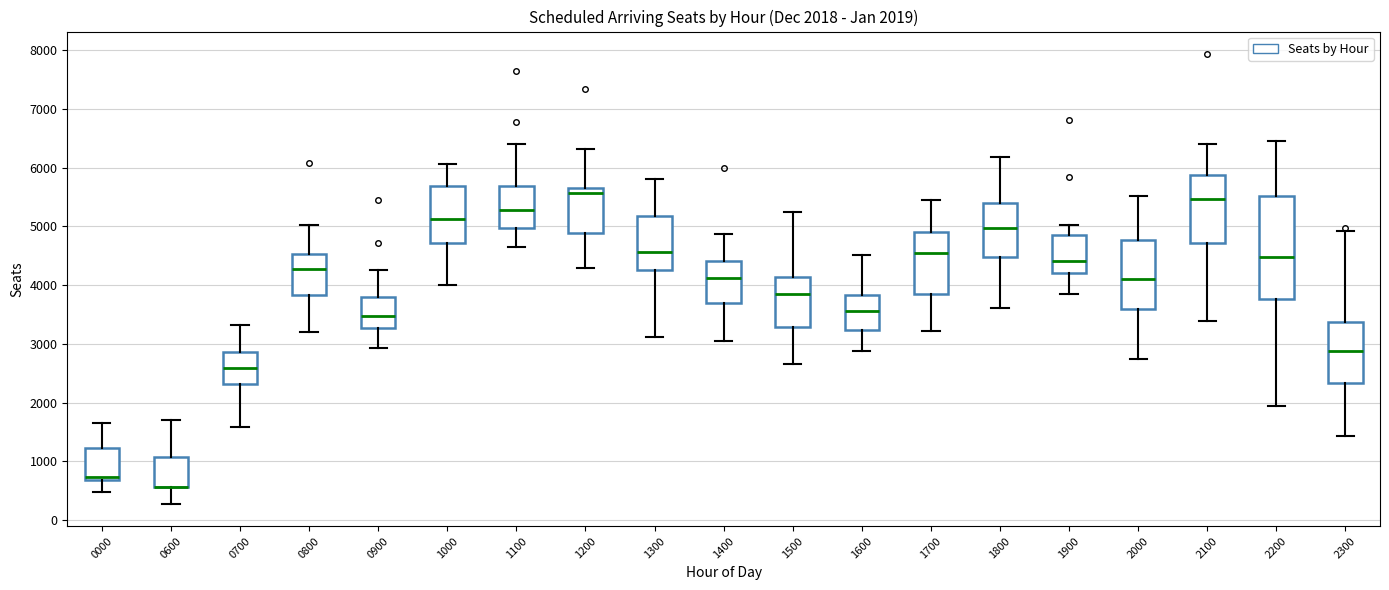

Comparing the boxes themselves (not the whiskers), which one is the tallest?

2200